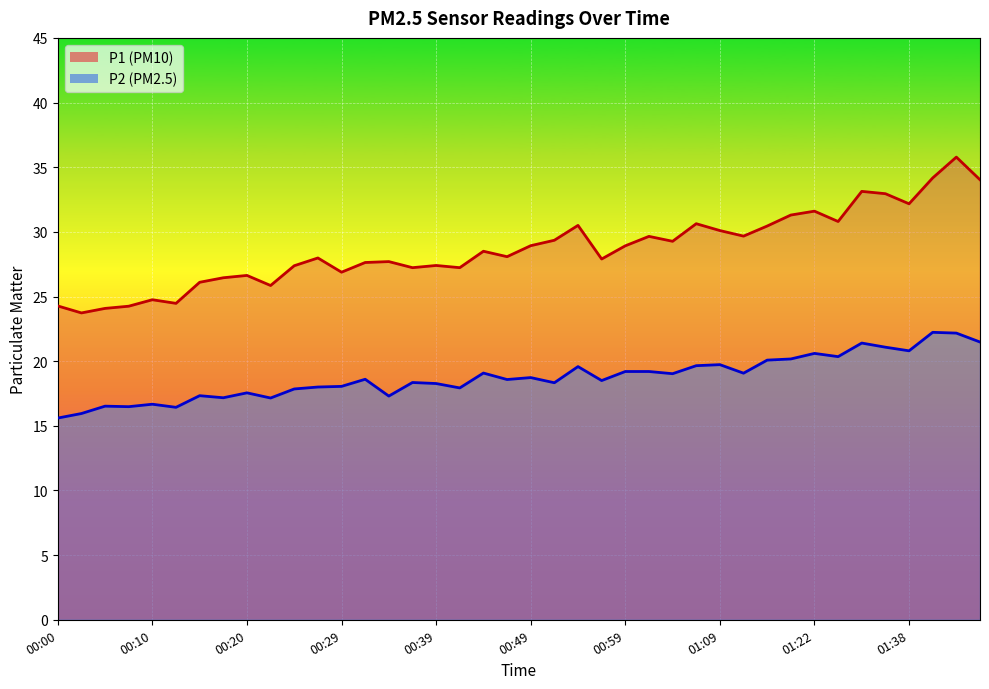

Rank the categories by P1 value from highest to lowest.

01:42, 01:40, 01:45, 01:33, 01:35, 01:38, 01:22, 01:20, 01:30, 01:07, 00:54, 01:17, 01:09, 01:15, 01:02, 00:51, 01:04, 00:49, 00:59, 00:44, 00:47, 00:27, 00:56, 00:34, 00:32, 00:39, 00:25, 00:37, 00:42, 00:29, 00:20, 00:17, 00:15, 00:22, 00:10, 00:12, 00:00, 00:07, 00:05, 00:02